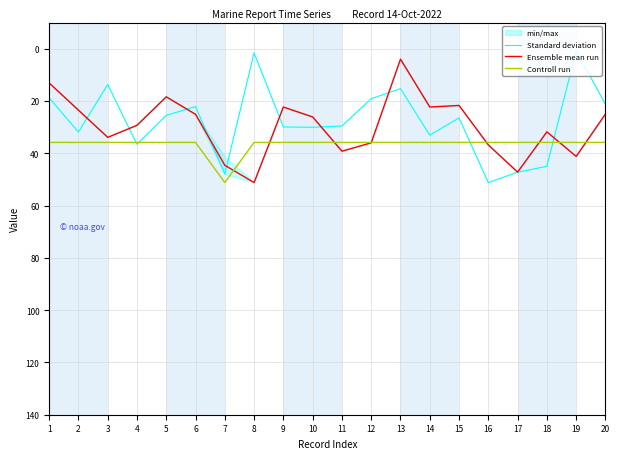

The value of Ensemble mean run at 20 is 25.0. True or false?

True